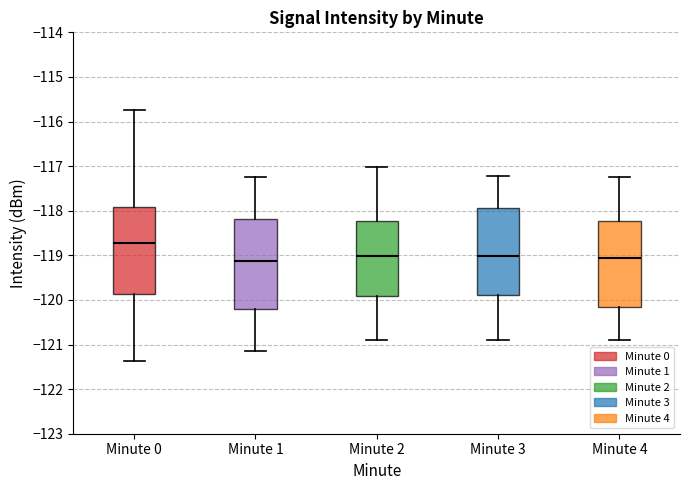

Where is the upper edge of the box for Minute 4 on the y-axis? The values are not printed on the chart, so give them approximately, as read against the axis.

-118.2